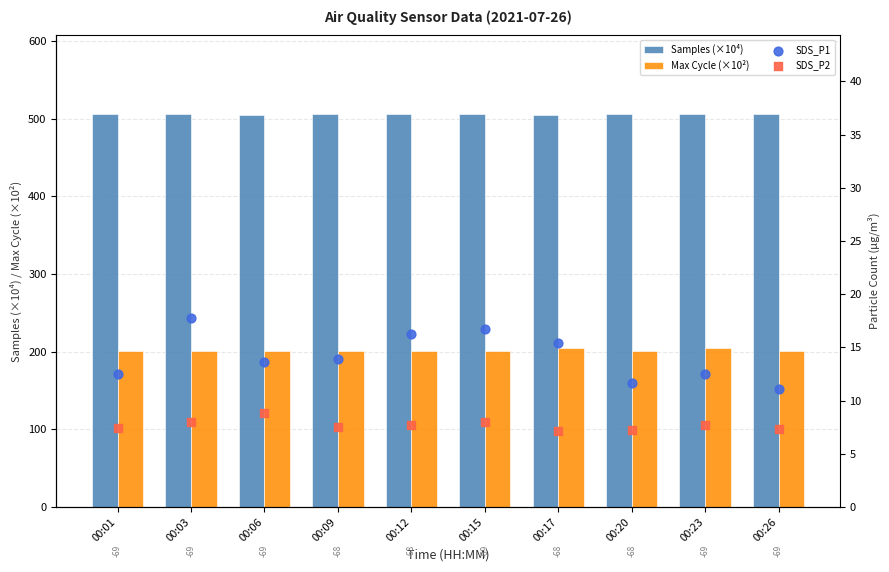

At how many categories does at least one series exceed 92?

10